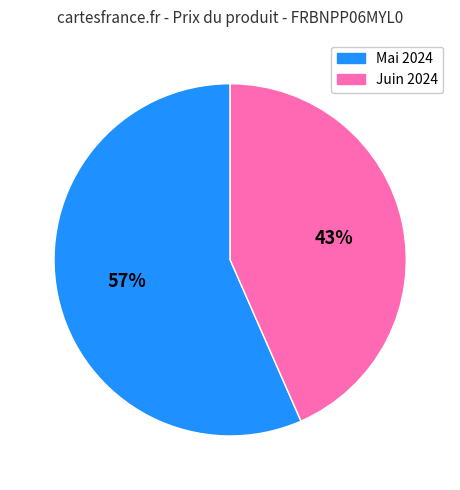

To the nearest percent, what is the average slice percentage?

50%